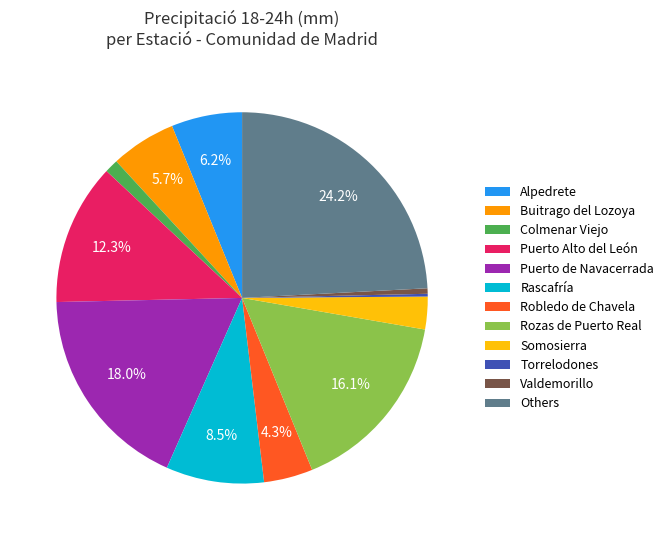

Which has a higher value, Puerto de Navacerrada or Robledo de Chavela?

Puerto de Navacerrada